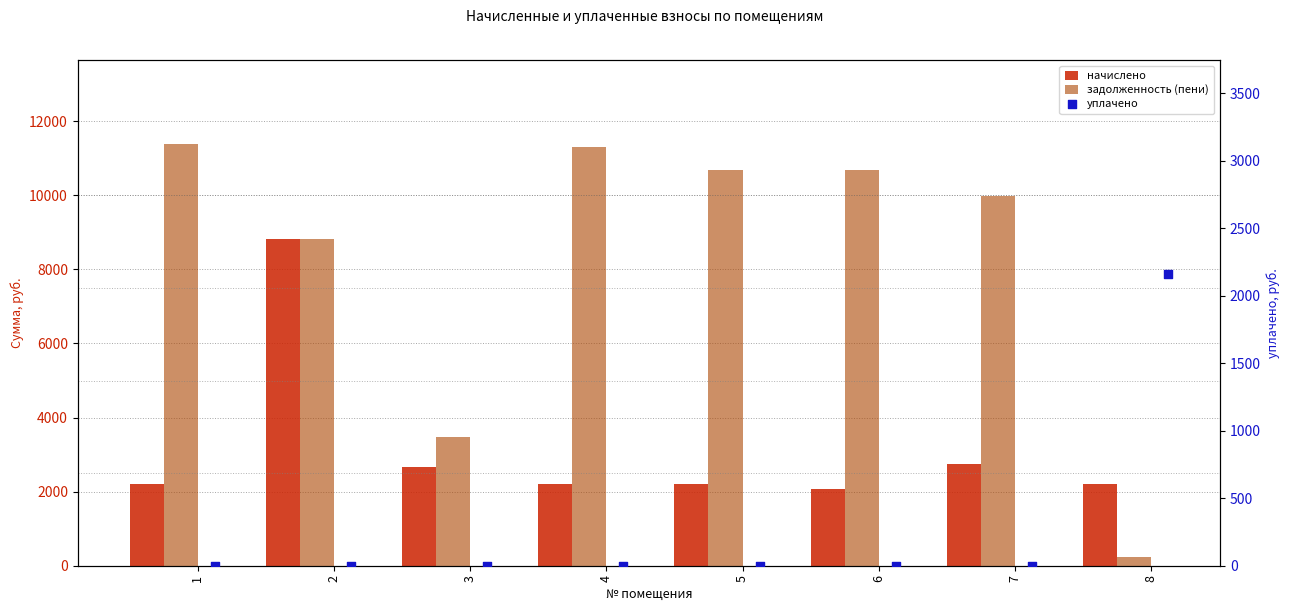

Which series has the widest spread of Y values?

задолженность (пени)